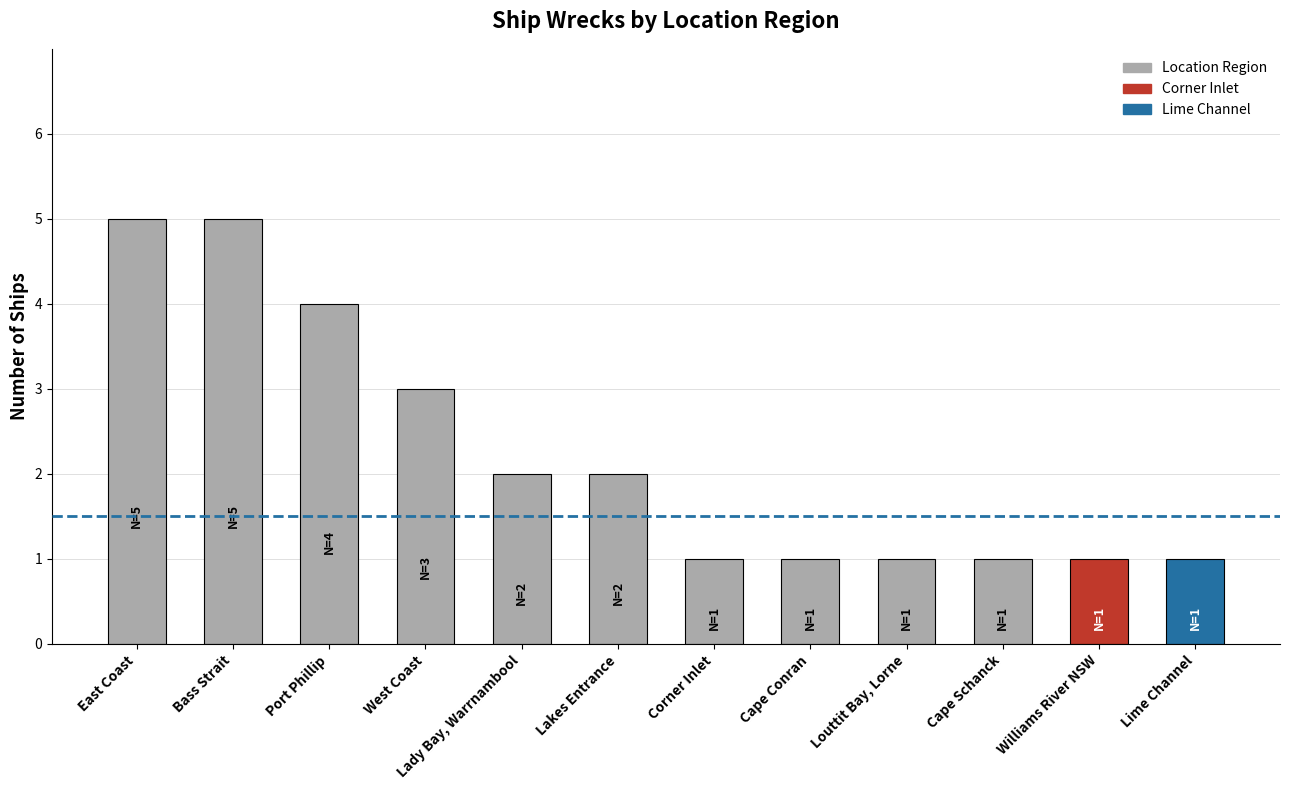

What is the difference between the maximum and second lowest values?

4